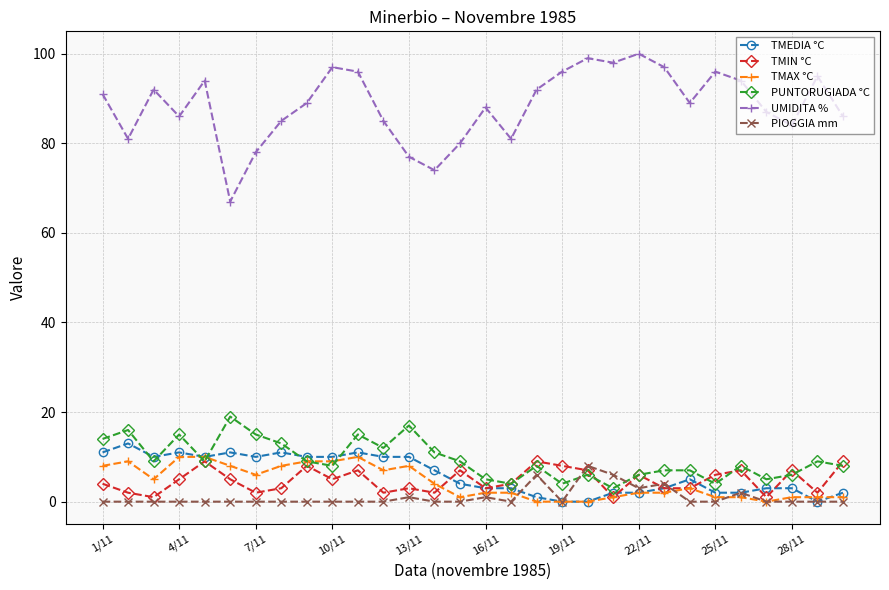

What is the highest value of the PIOGGIA mm series?

8